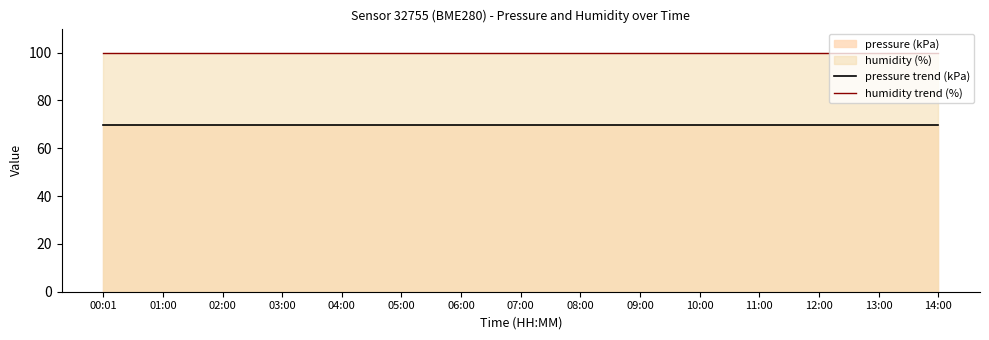

At which category is the sum across all series the highest?

00:01